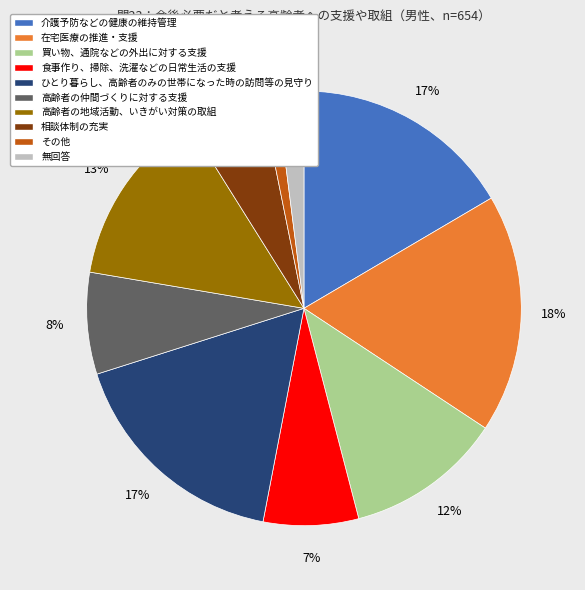

Count the number of slices in the pie.

10